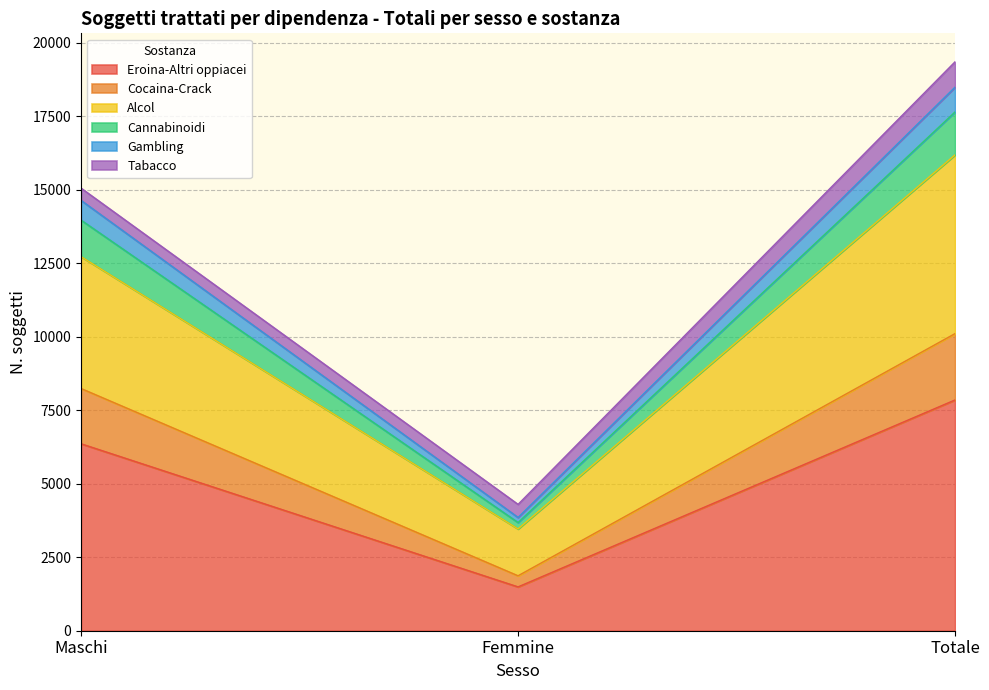

What is the minimum value for Eroina-Altri oppiacei?

1491